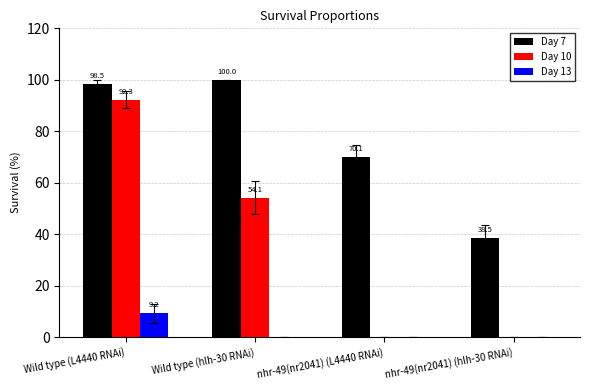

Where does the Day 7 series first go above 98?

Wild type (L4440 RNAi)